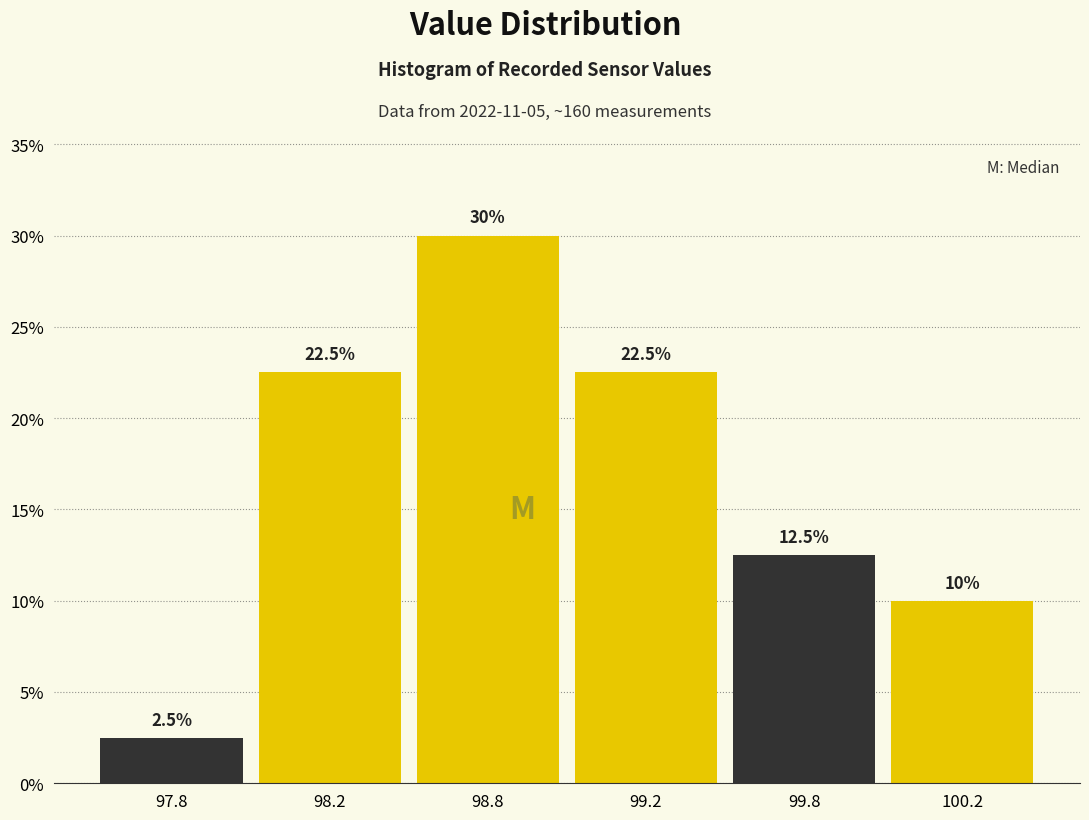

Reading left to right, extract all data points from this chart.

2.5	22.5	30.0	22.5	12.5	10.0